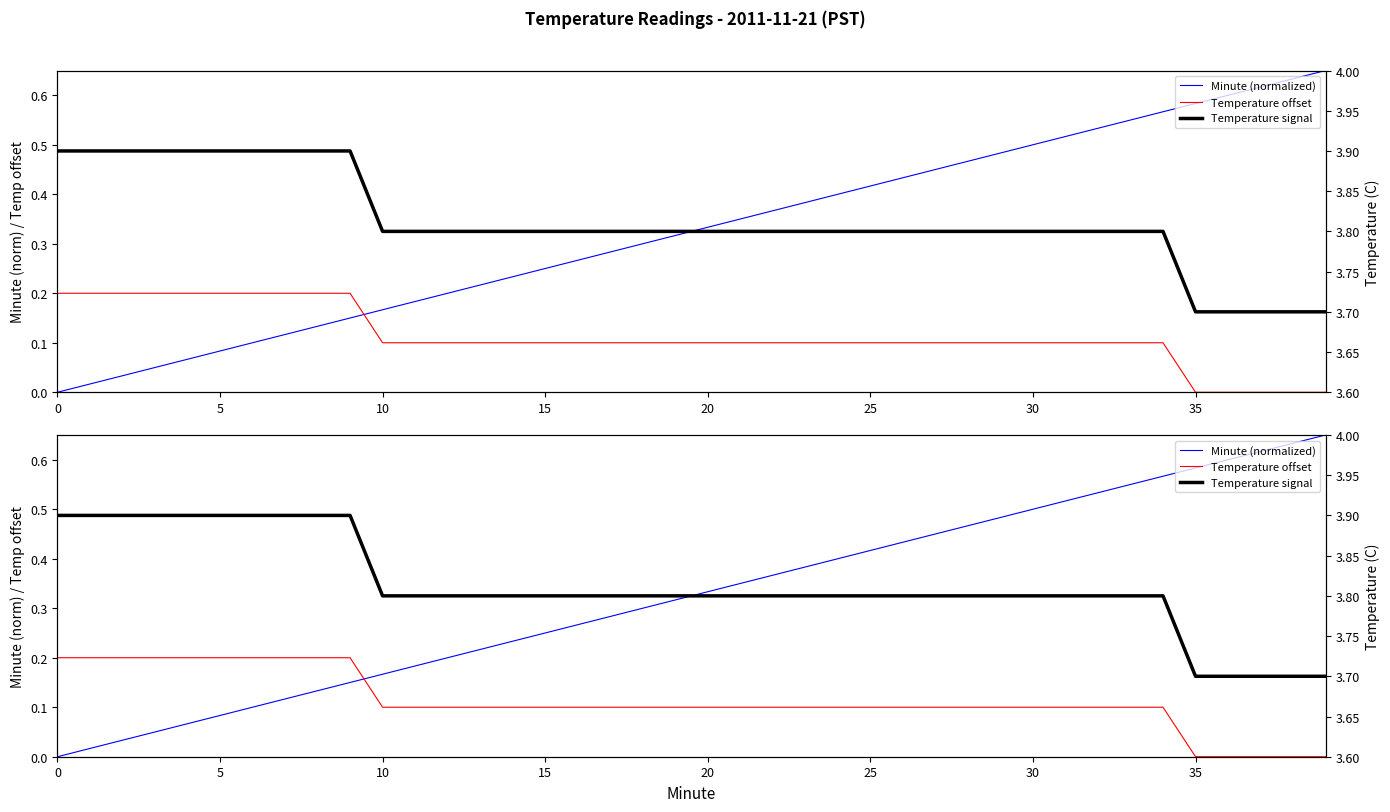

True or false: Temperature signal and Minute (normalized) cross at least once.

False